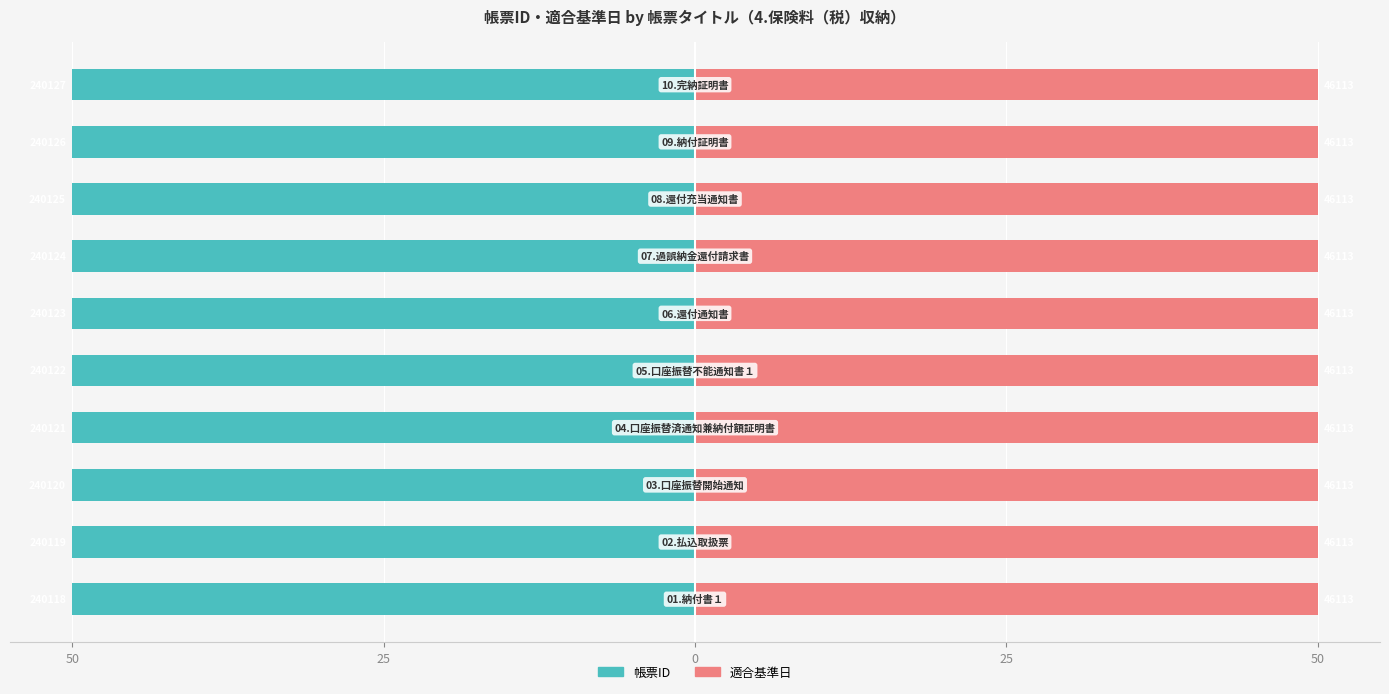

The value of 帳票ID at 7 is -50.0. True or false?

True